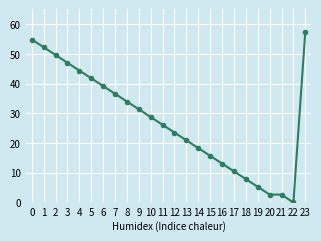

Which has a higher value, 4 or 12?

4